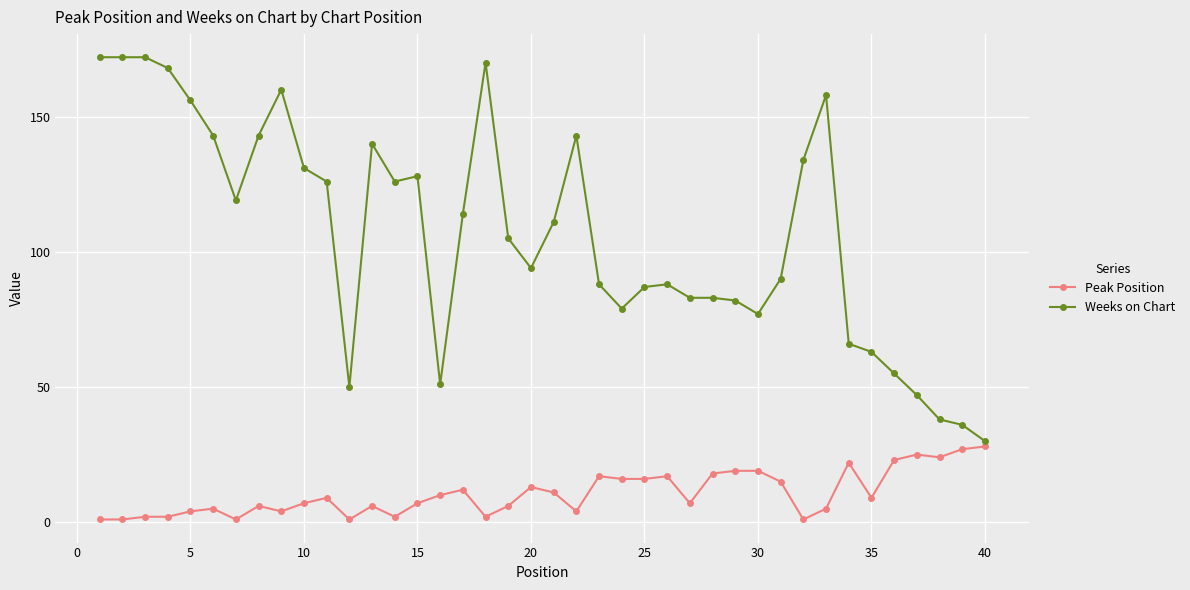

How many categories are shown in the chart?

40